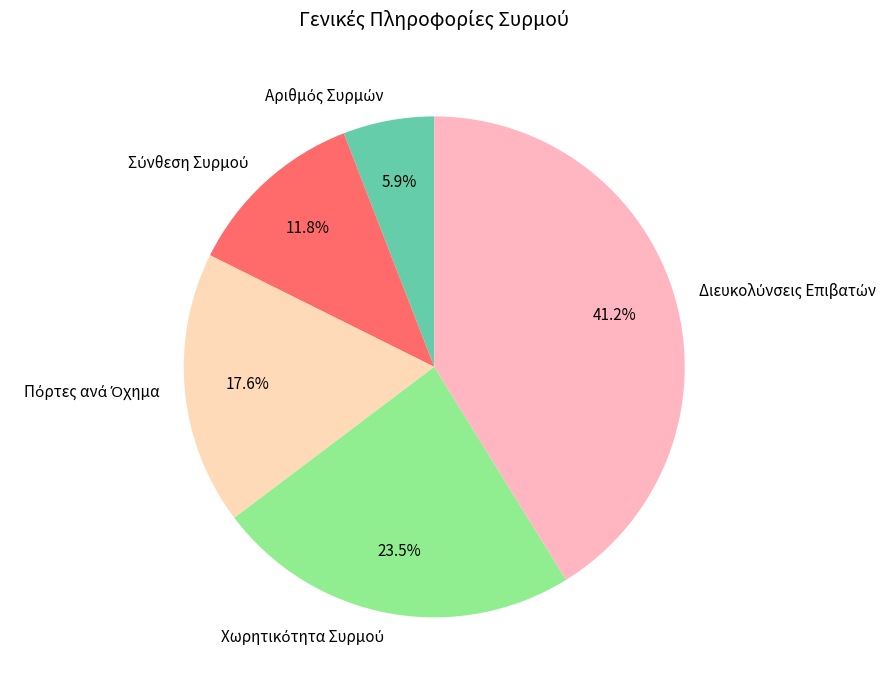

Is there a majority slice in this chart?

No